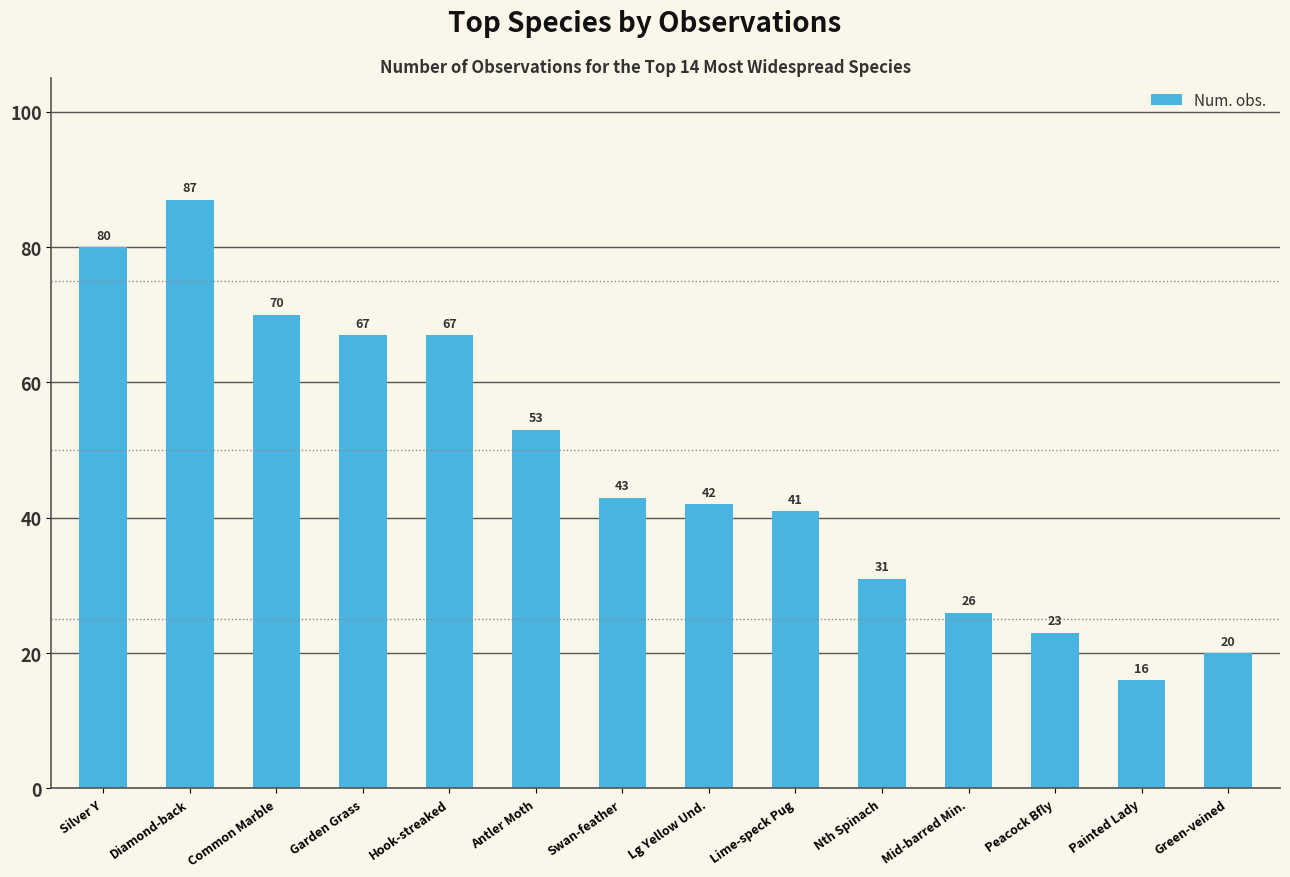

What is the difference between the maximum and minimum values?

71